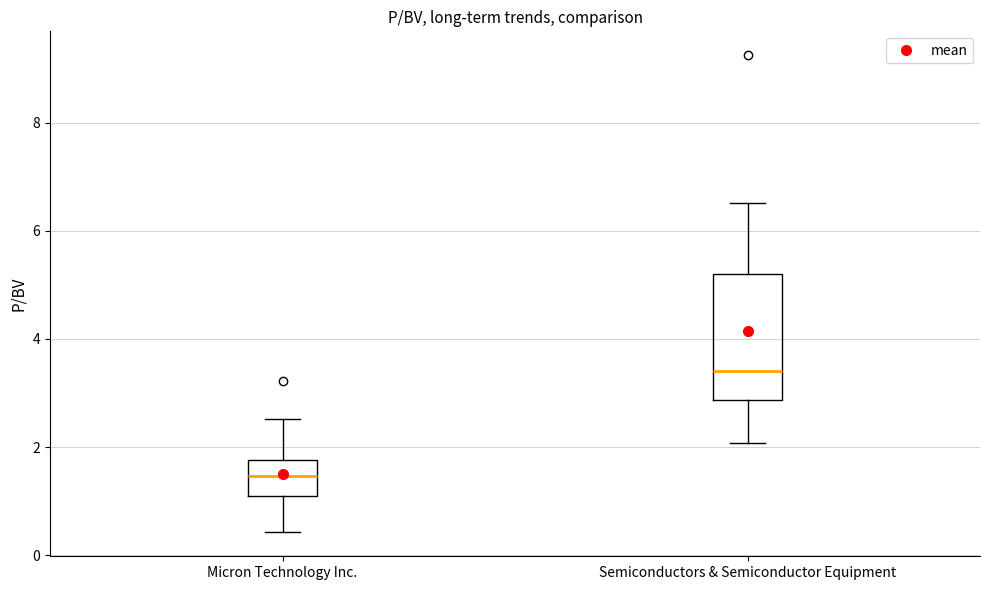

Reading left to right, transcribe this box plot: for each box, give where its median line is, the range the box spans, and where its two whiskers end, as read against the y-axis. The values are not printed on the chart, so give them approximately, as read against the axis.

Micron Technology Inc.: median 1.4, box 1.2 to 1.8, whiskers 0.4 to 2.6
Semiconductors & Semiconductor Equipment: median 3.4, box 2.8 to 5.2, whiskers 2.0 to 6.6